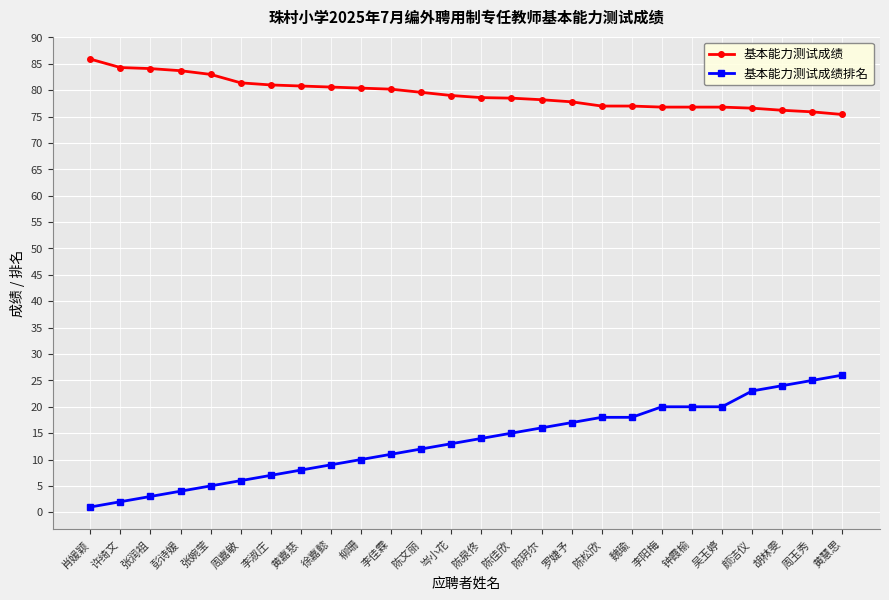

What is the spread (max minus min) of values at 陈泉佟?

64.6